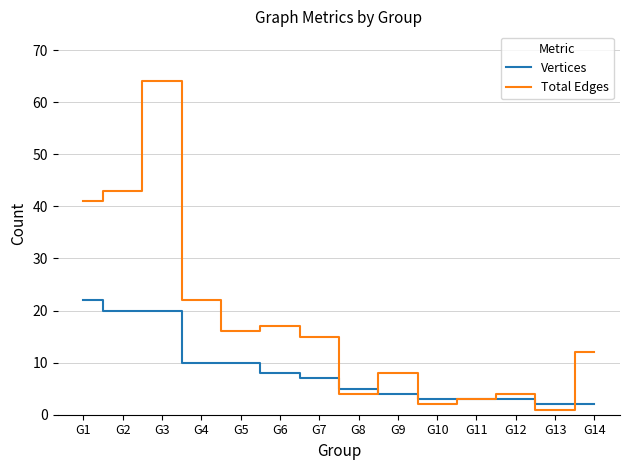

At which category does Total Edges reach its first local valley?

G5